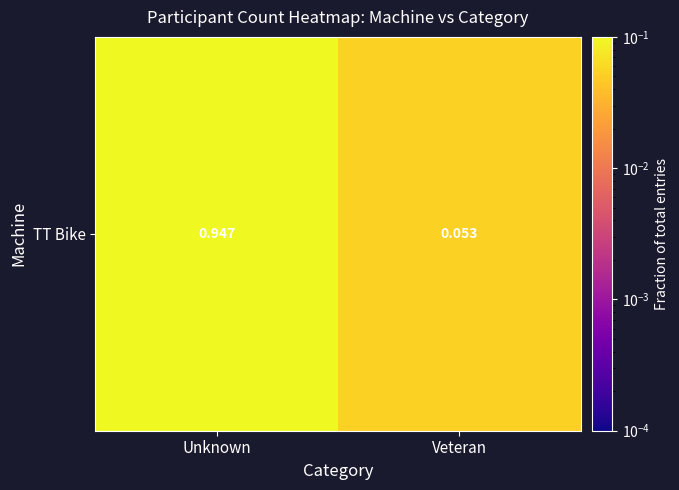

Which category has the highest value across all series?

Unknown